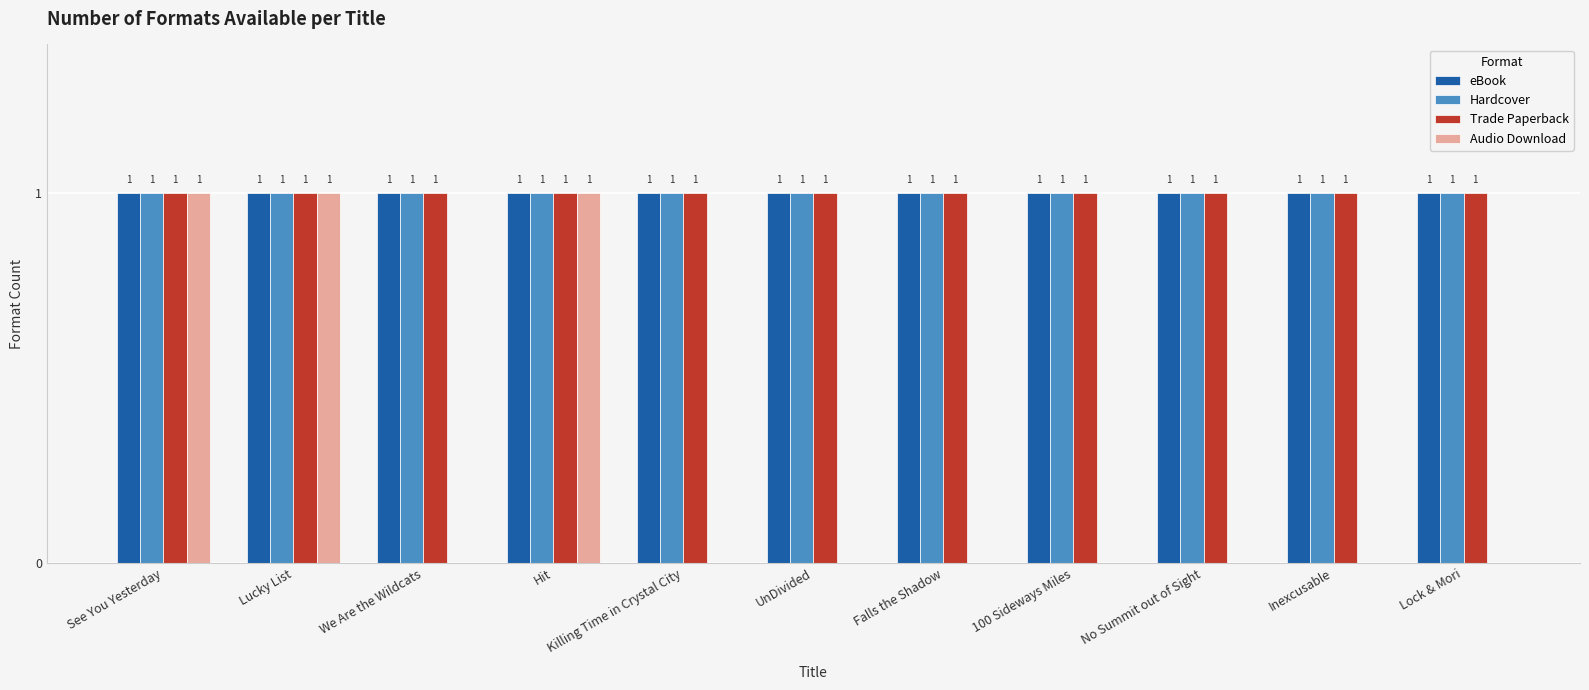

How many data points does each series have?

11